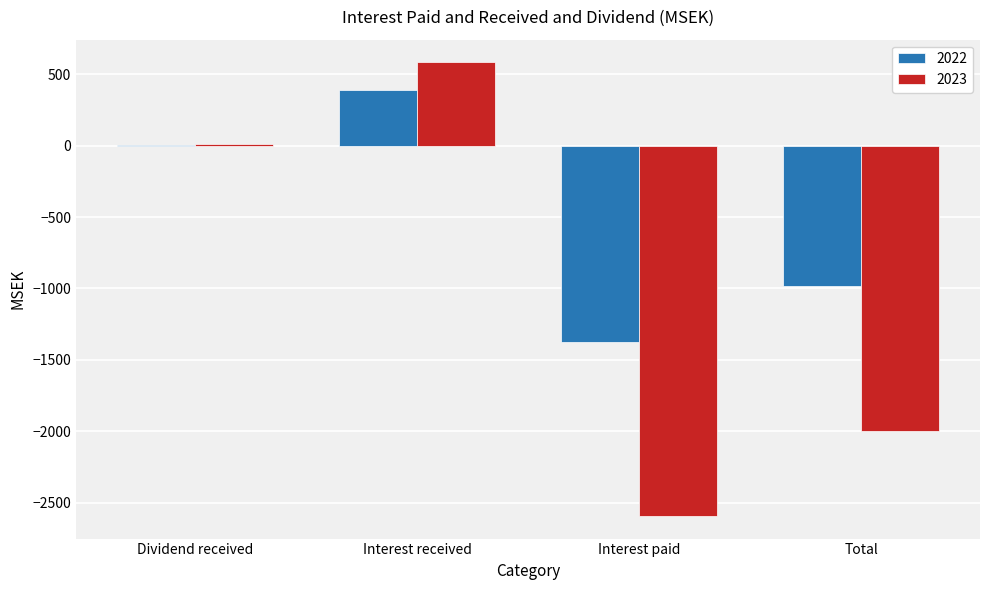

Reading right to left, what are all the values shown in this chart?

2022: -986	-1378	390	2
2023: -1996	-2593	583	14